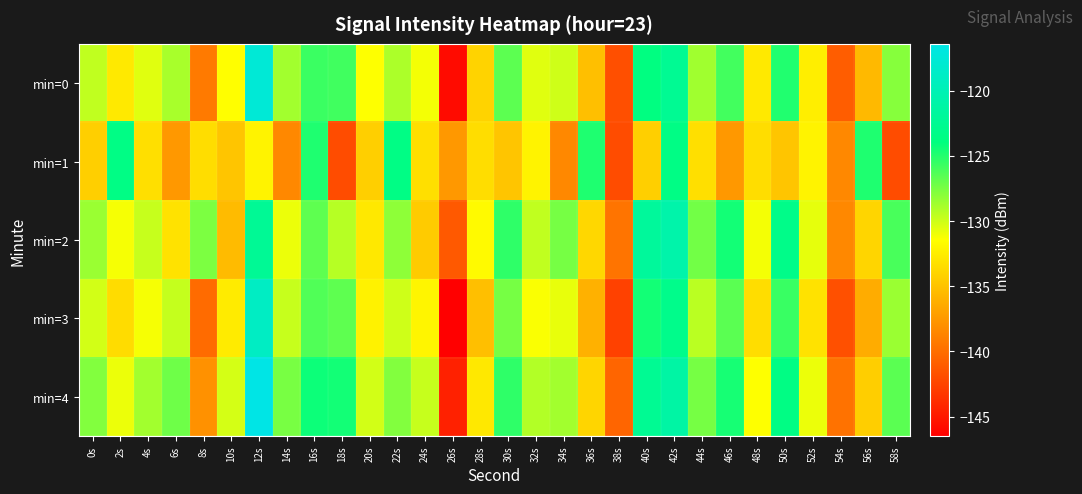

How many series are shown in this chart?

5